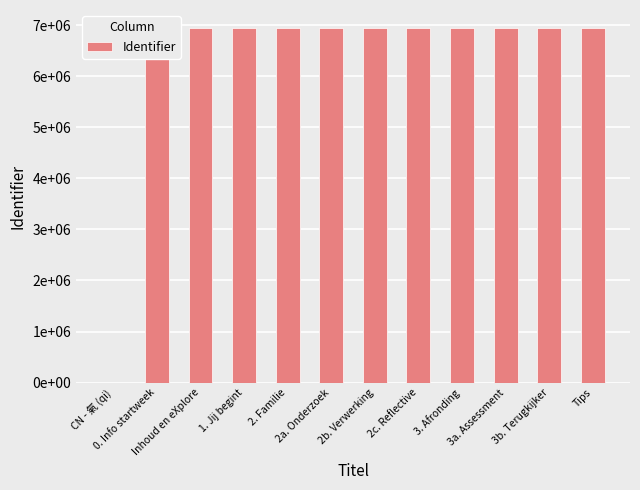

True or false: the data shows 3813479 at 0. Info startweek.

False